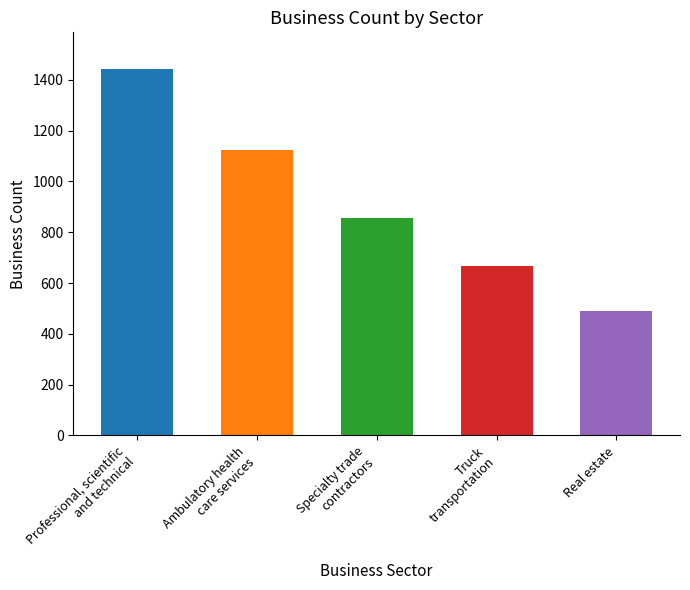

What position from the right is Truck
transportation?

2